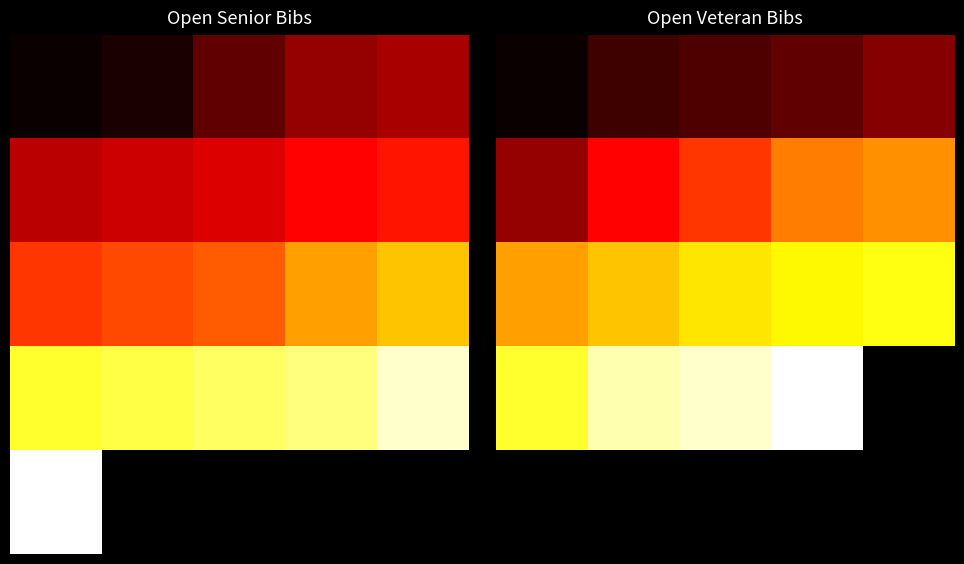

What is the spread (max minus min) of values at 0?

30.0